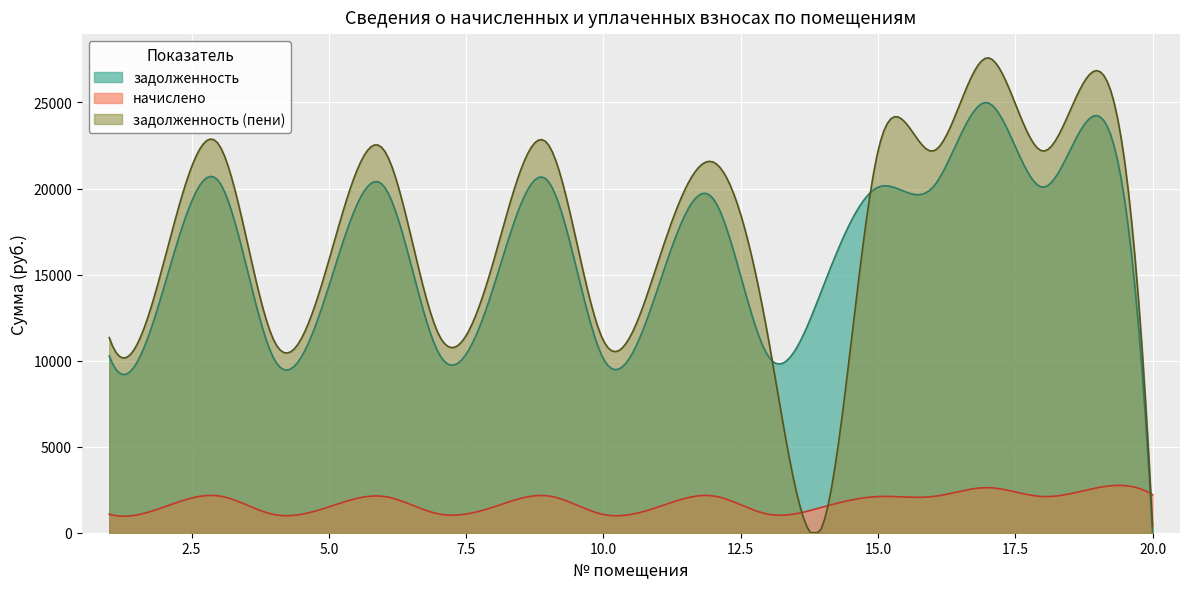

Is the value of задолженность (пени) at 16 greater than the value of задолженность at 19?

No